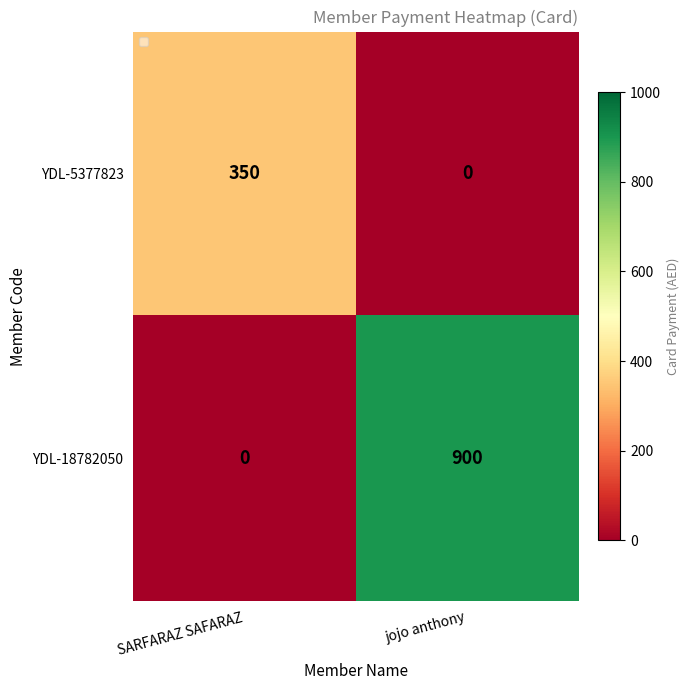

Rank the series by their maximum value, from highest to lowest.

YDL-18782050, YDL-5377823